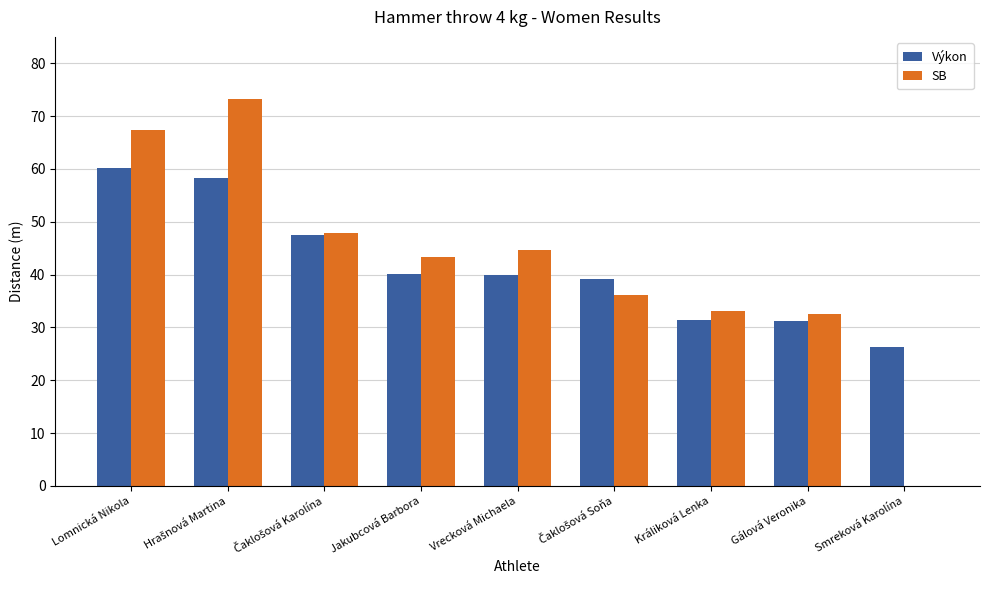

What is the sum of the Výkon values at Gálová Veronika and Králiková Lenka?

62.6